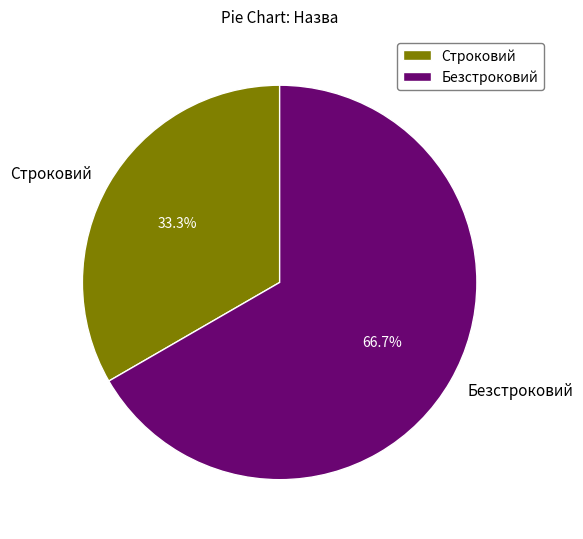

Count the number of slices in the pie.

2